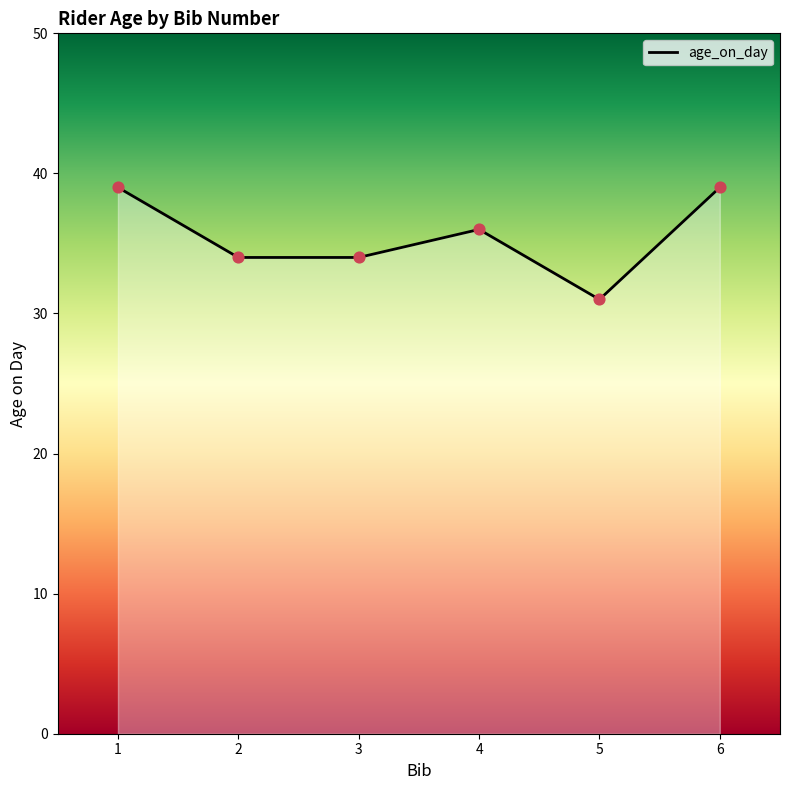

What is the change in value from 2 to 4?

+2